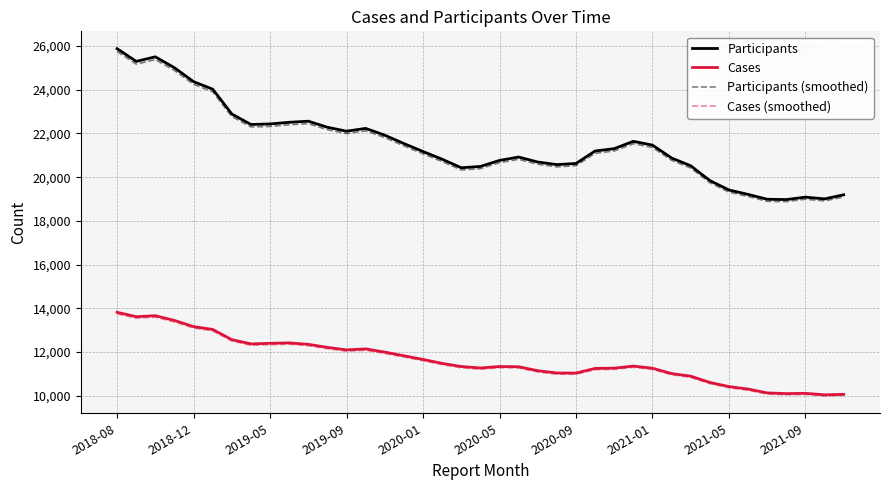

What is the greatest value displayed?

25882.0